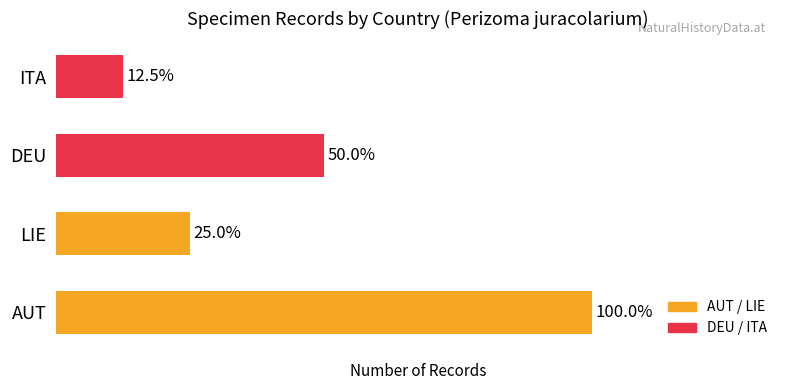

Does the chart contain any negative values?

No